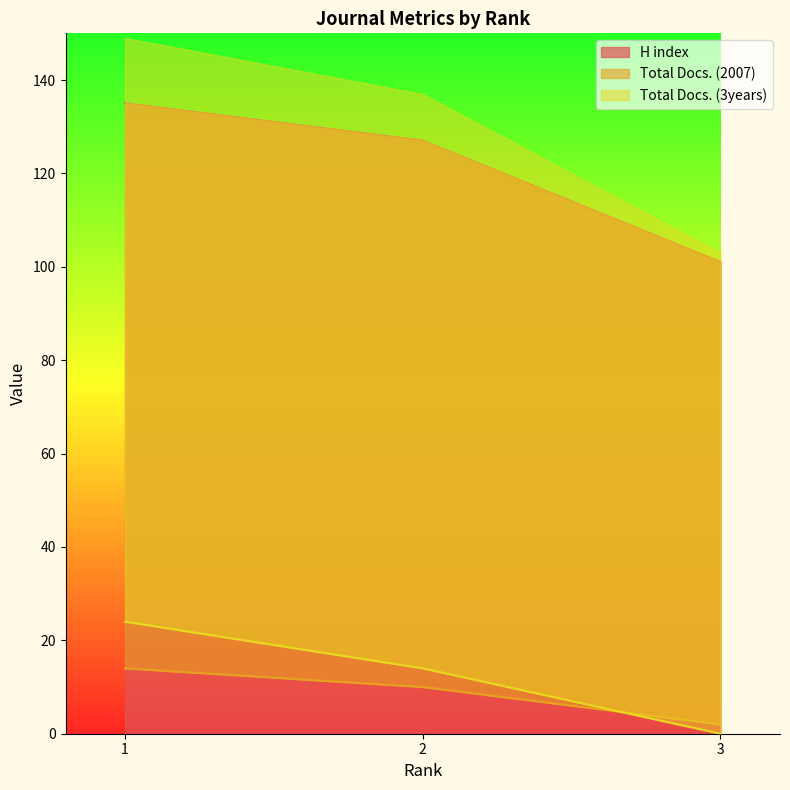

Which category has the lowest value in the H index series?

3